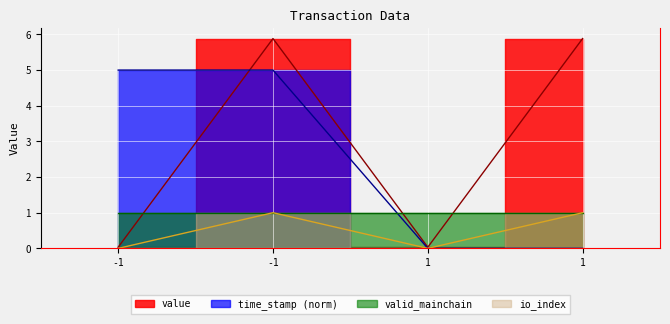

Is it true that value equals 1.7 at 1?

False